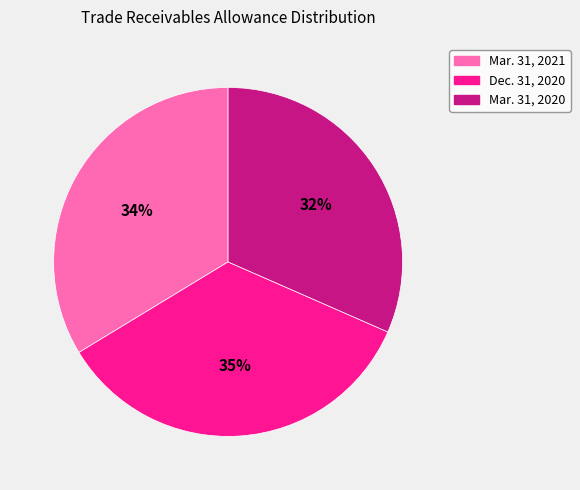

To the nearest percent, what portion does Dec. 31, 2020 represent?

35%